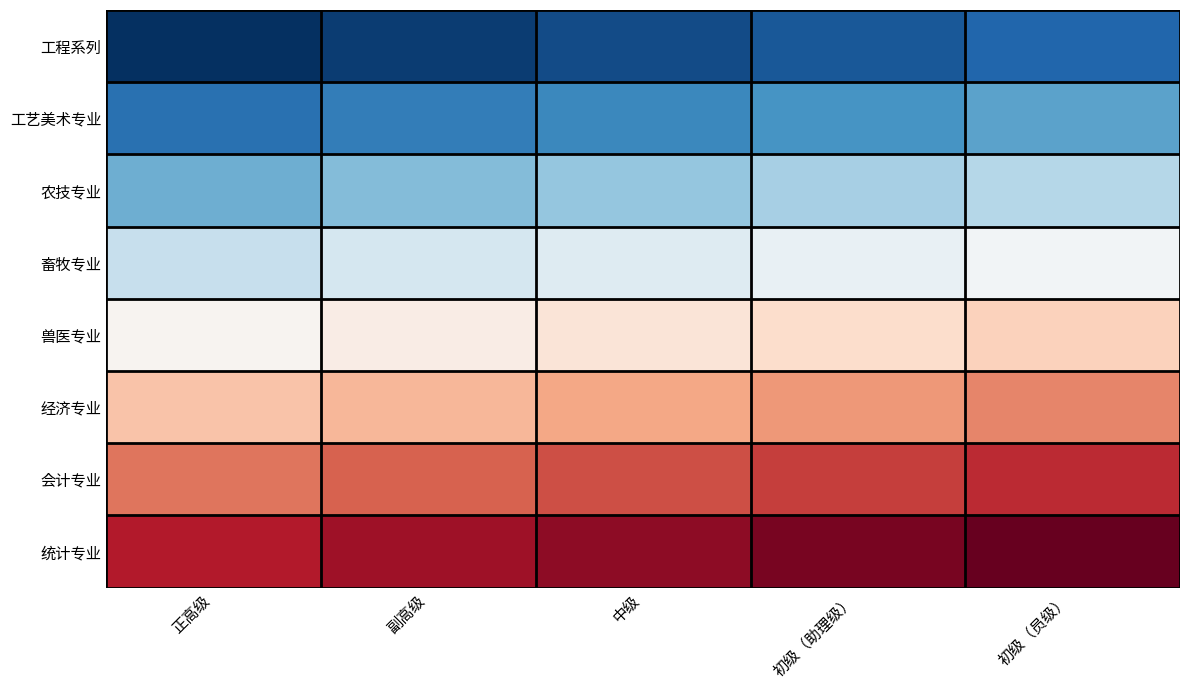

What is the total value across all series at 正高级?

148